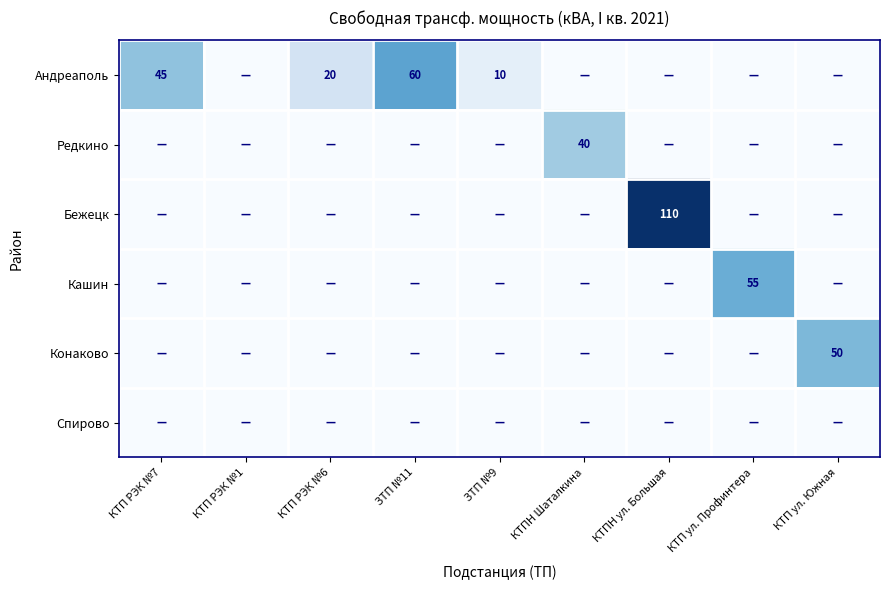

Is it true that Андреаполь equals 60 at ЗТП №11?

True